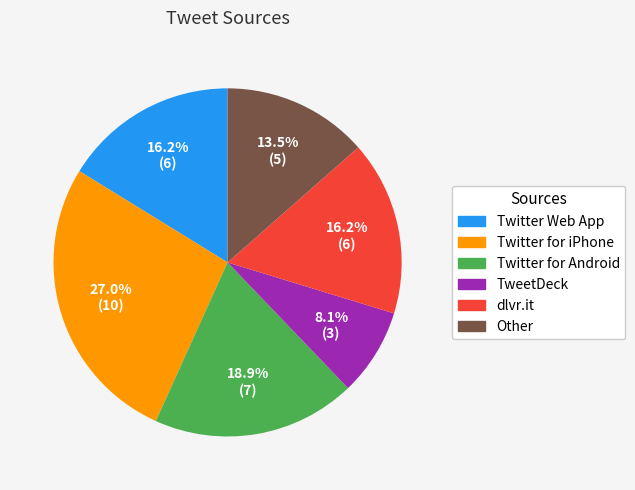

Does any single category account for the majority?

No